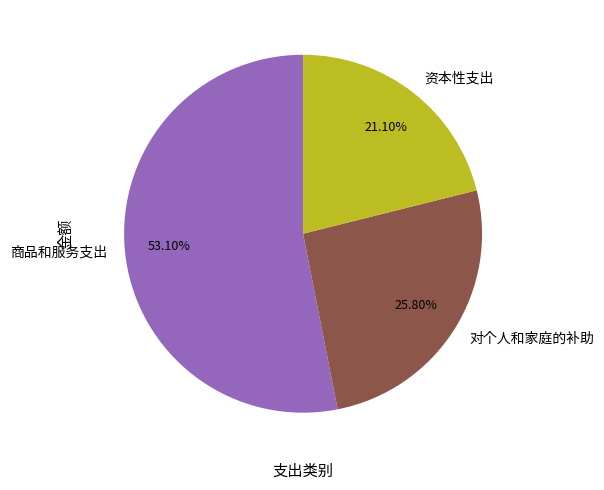

Is 对个人和家庭的补助 the majority of the pie?

No